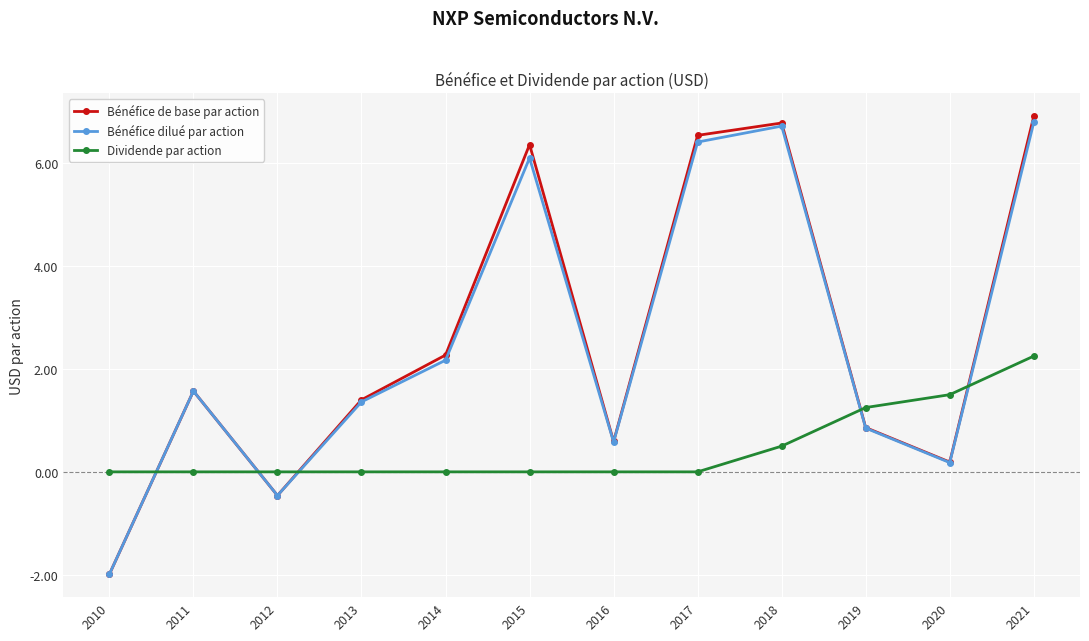

How many interior local valleys does the Bénéfice de base par action series have?

3